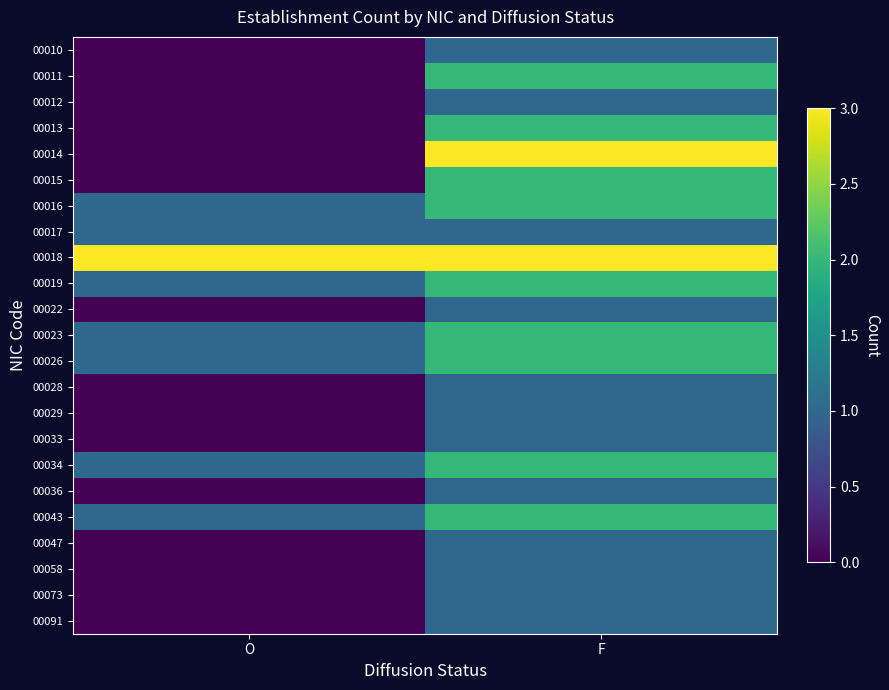

Which series has the largest total across all categories?

00018